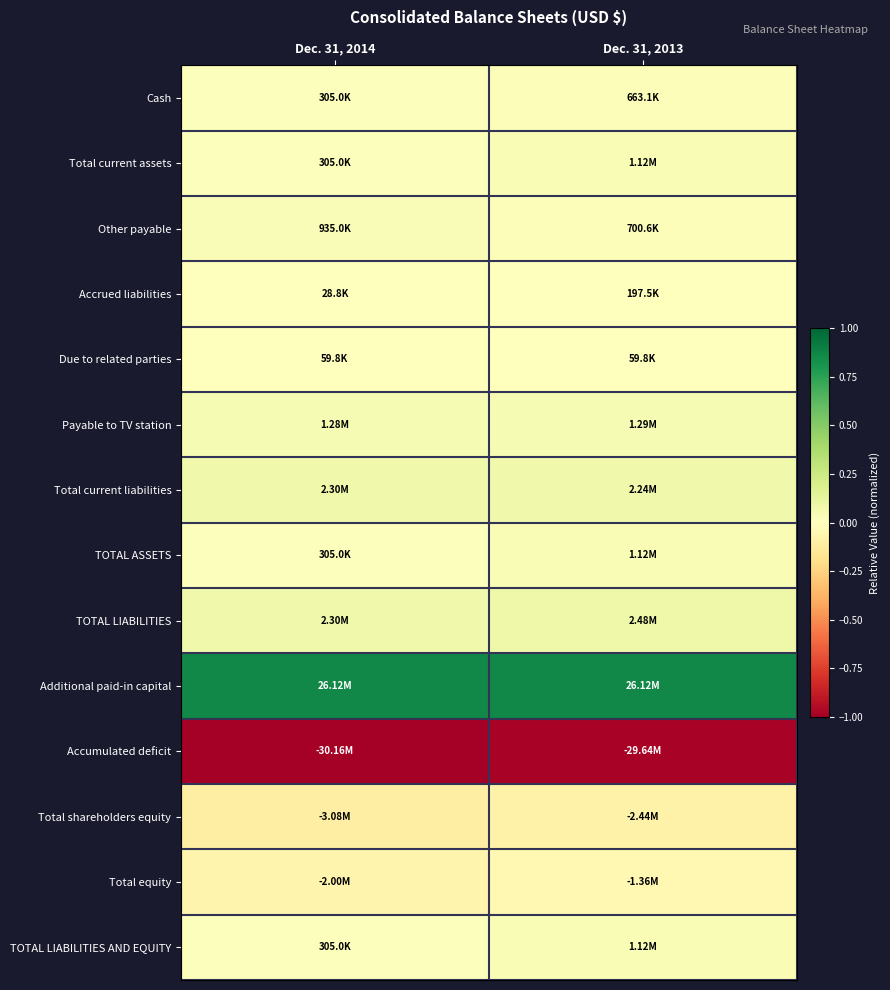

Reading right to left, what are all the values shown in this chart?

Cash: Dec. 31, 2013=0.0	Dec. 31, 2014=0.0
Total current assets: Dec. 31, 2013=0.0	Dec. 31, 2014=0.0
Other payable: Dec. 31, 2013=0.0	Dec. 31, 2014=0.0
Accrued liabilities: Dec. 31, 2013=0.0	Dec. 31, 2014=0.0
Due to related parties: Dec. 31, 2013=0.0	Dec. 31, 2014=0.0
Payable to TV station: Dec. 31, 2013=0.0	Dec. 31, 2014=0.0
Total current liabilities: Dec. 31, 2013=0.1	Dec. 31, 2014=0.1
TOTAL ASSETS: Dec. 31, 2013=0.0	Dec. 31, 2014=0.0
TOTAL LIABILITIES: Dec. 31, 2013=0.1	Dec. 31, 2014=0.1
Additional paid-in capital: Dec. 31, 2013=0.9	Dec. 31, 2014=0.9
Accumulated deficit: Dec. 31, 2013=-1.0	Dec. 31, 2014=-1.0
Total shareholders equity: Dec. 31, 2013=-0.1	Dec. 31, 2014=-0.1
Total equity: Dec. 31, 2013=-0.0	Dec. 31, 2014=-0.1
TOTAL LIABILITIES AND EQUITY: Dec. 31, 2013=0.0	Dec. 31, 2014=0.0